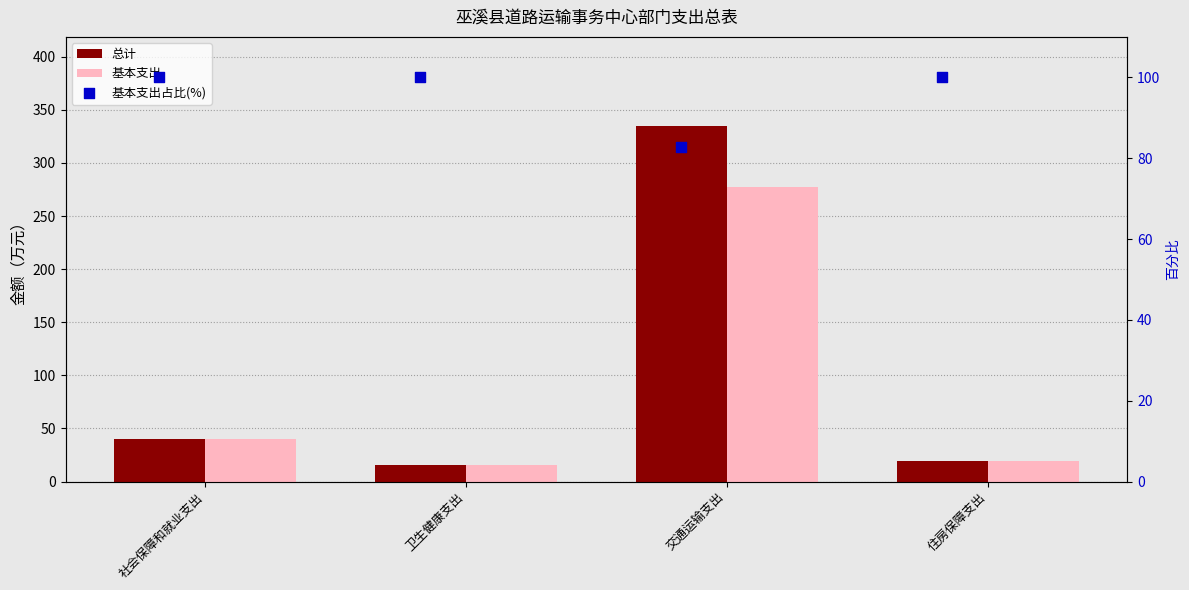

At how many categories does at least one series exceed 83?

4